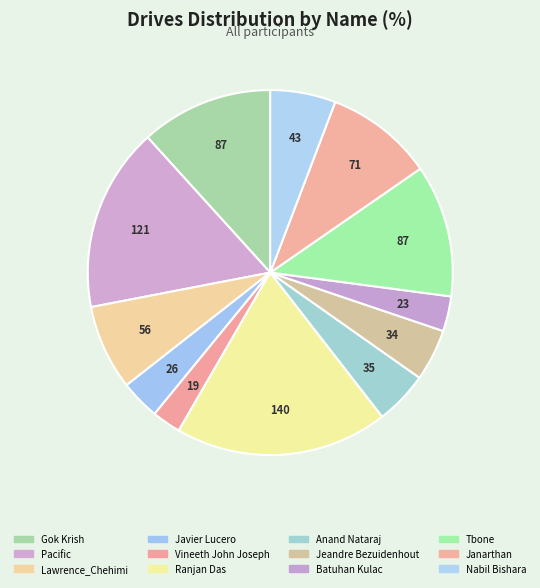

Is it true that Ranjan Das is 19% of the pie?

True